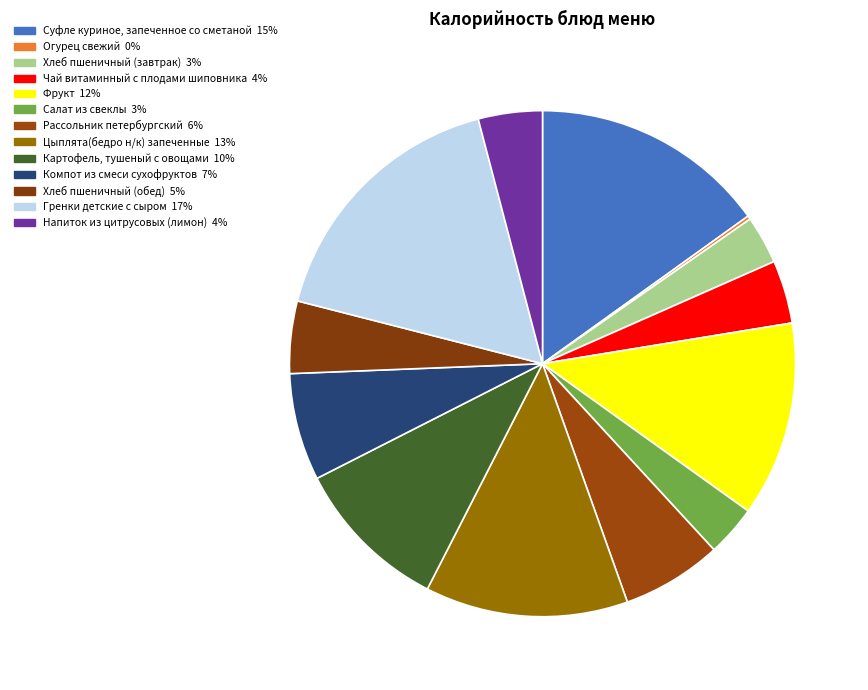

Which has a higher value, Картофель, тушеный с овощами or Хлеб пшеничный (обед)?

Картофель, тушеный с овощами